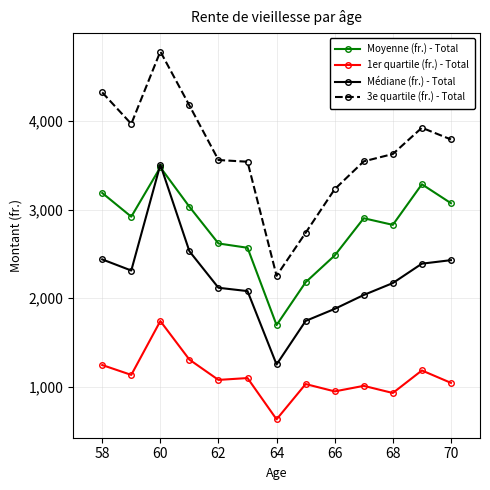

In Moyenne (fr.) - Total, how many points are lower than both neighbors (excluding endpoints)?

3